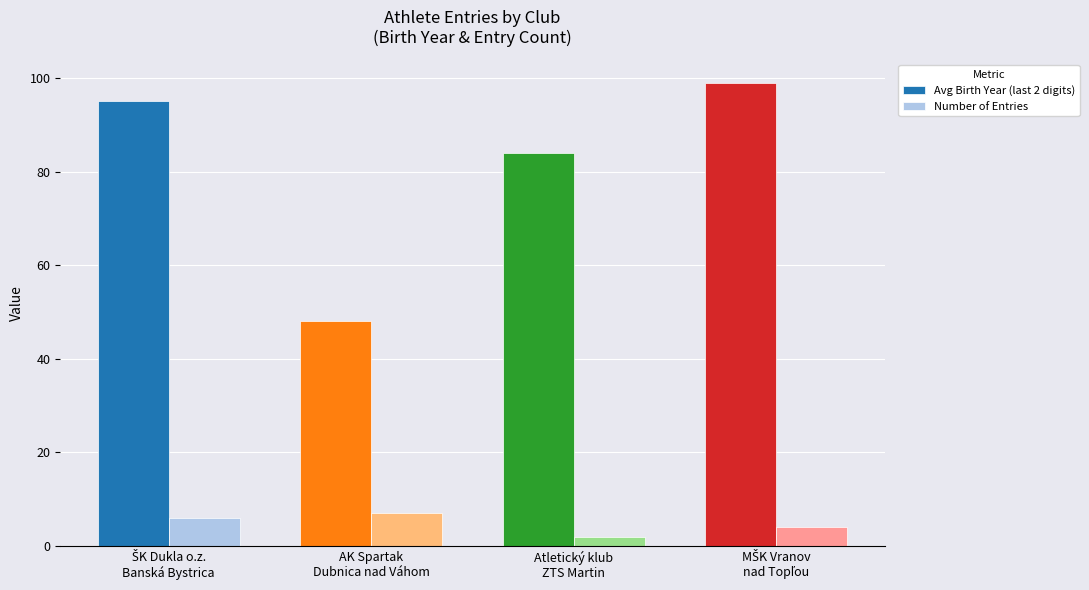

What is the label of the 3rd bar from the right?

AK Spartak
Dubnica nad Váhom